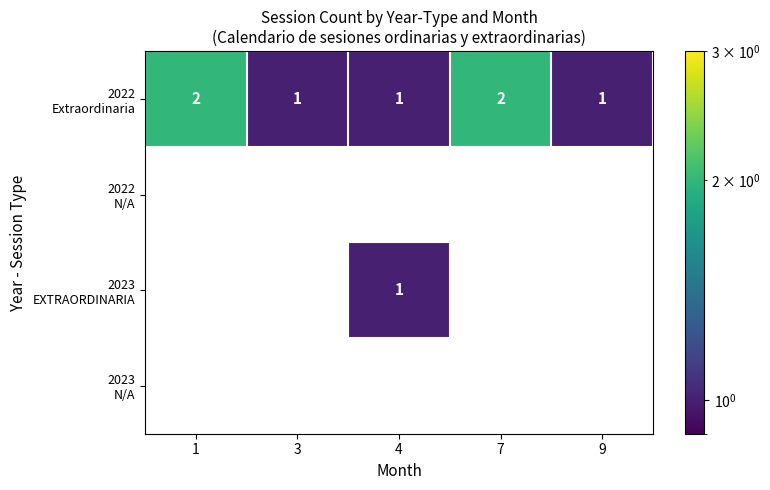

The value of 2022 Extraordinaria at 9 is 1.0. True or false?

True